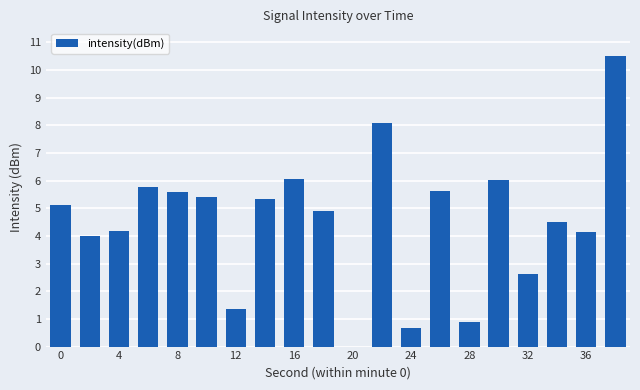

What is the maximum value shown in the chart?

10.5